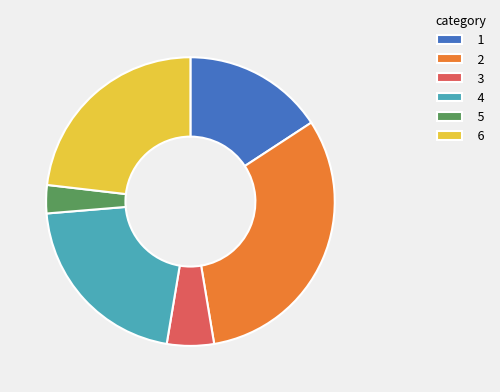

Is the sum of 6 and 3 greater than half?

No